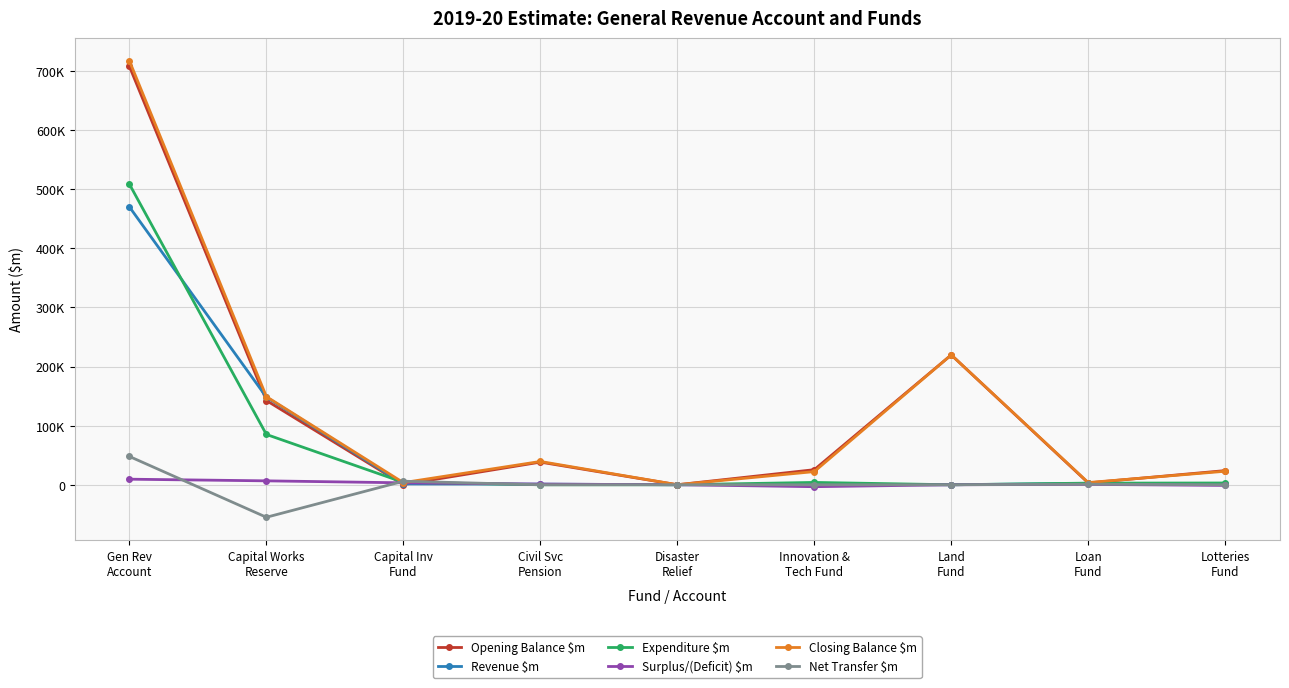

Between Innovation &
Tech Fund and Gen Rev
Account, which is larger?

Gen Rev
Account